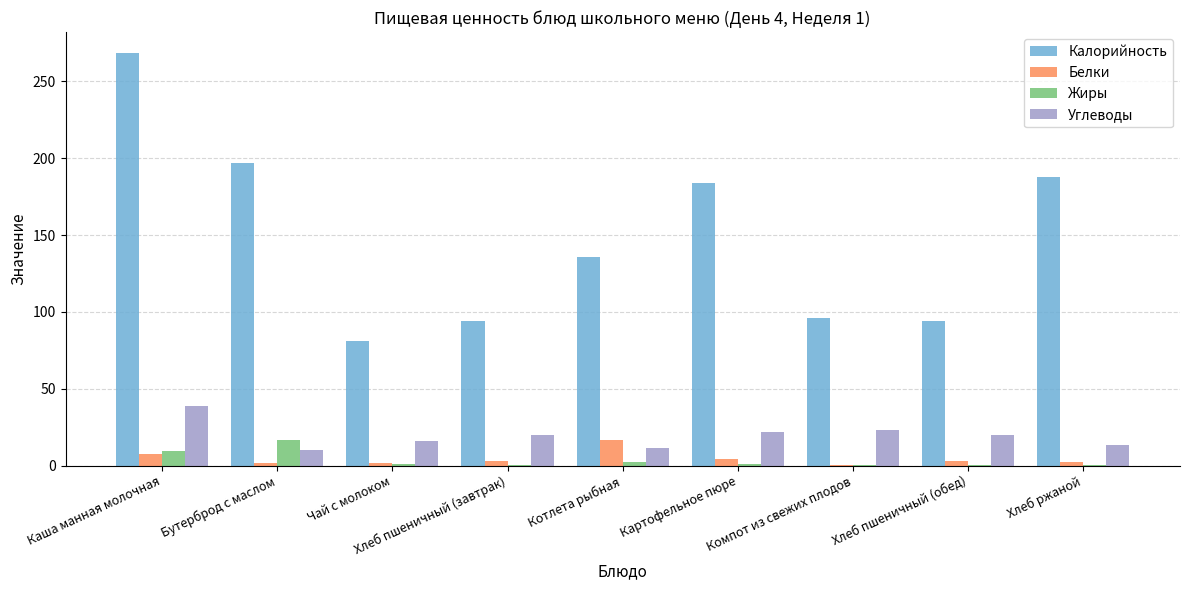

How many groups of bars are there?

9